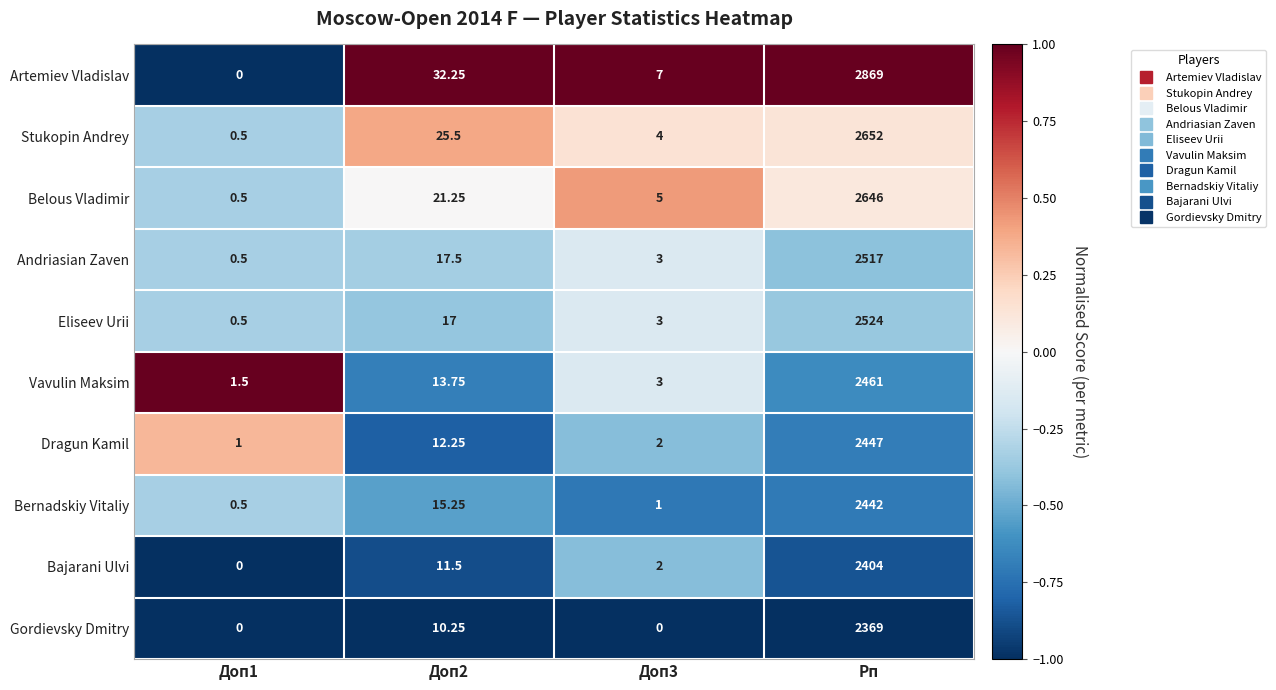

Which series has the widest spread of values?

Artemiev Vladislav